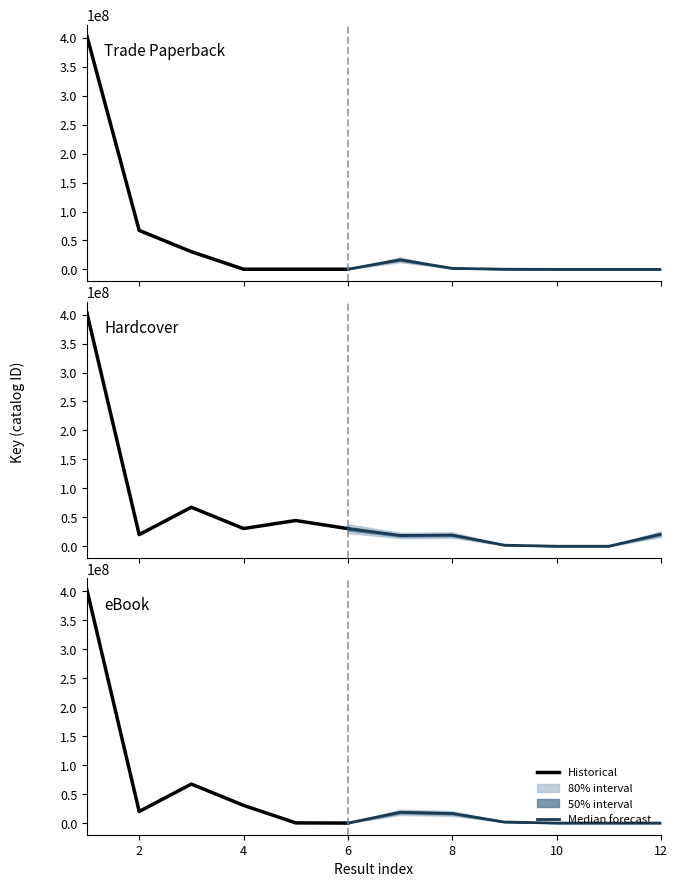

How many positive values does the eBook series have?

10